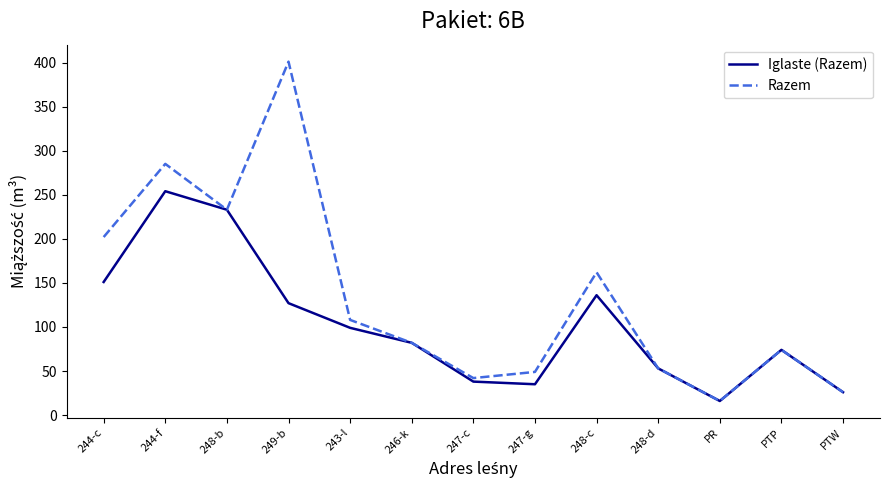

Which series changed the most between 244-c and 247-c?

Razem